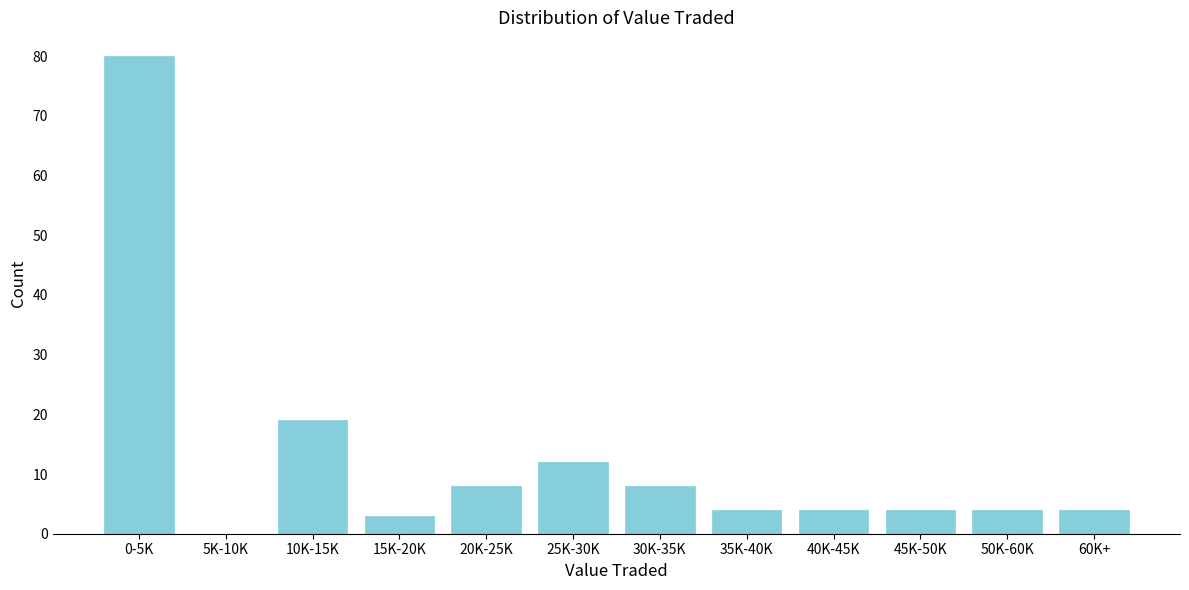

Reading right to left, list all the values displayed in this chart.

60K+=4	50K-60K=4	45K-50K=4	40K-45K=4	35K-40K=4	30K-35K=8	25K-30K=12	20K-25K=8	15K-20K=3	10K-15K=19	5K-10K=0	0-5K=80